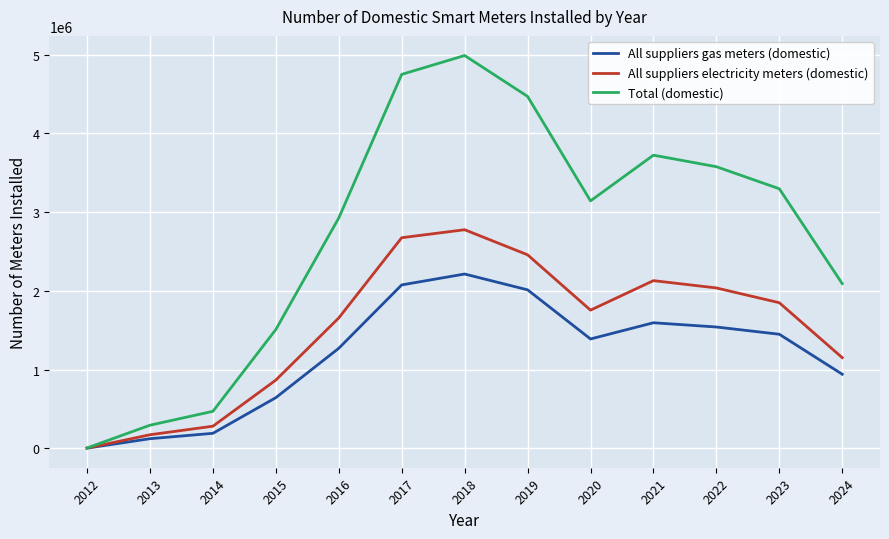

At which label does All suppliers gas meters (domestic) first exceed 1388161?

2017